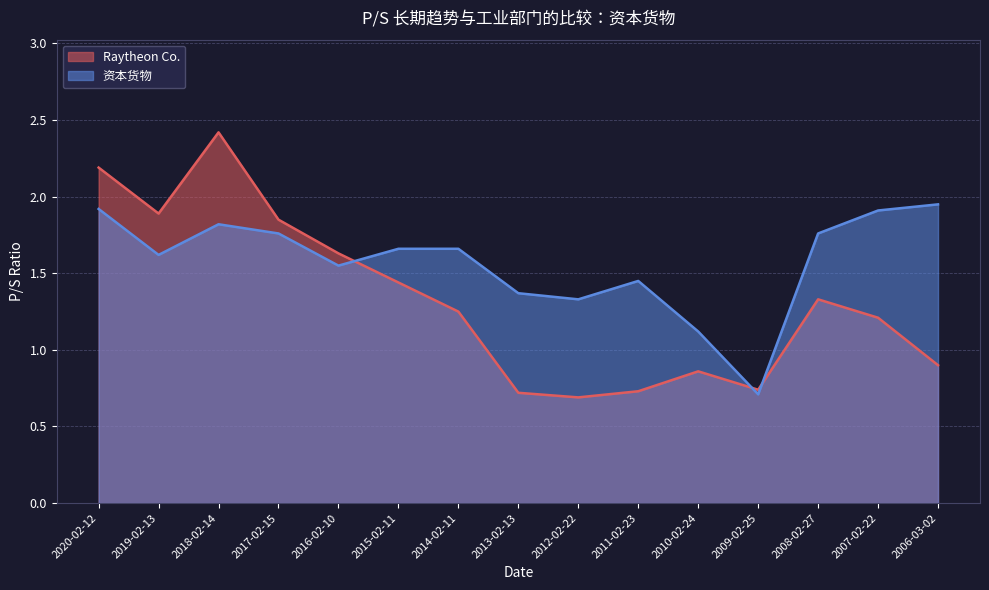

How many lines are shown in the chart?

2